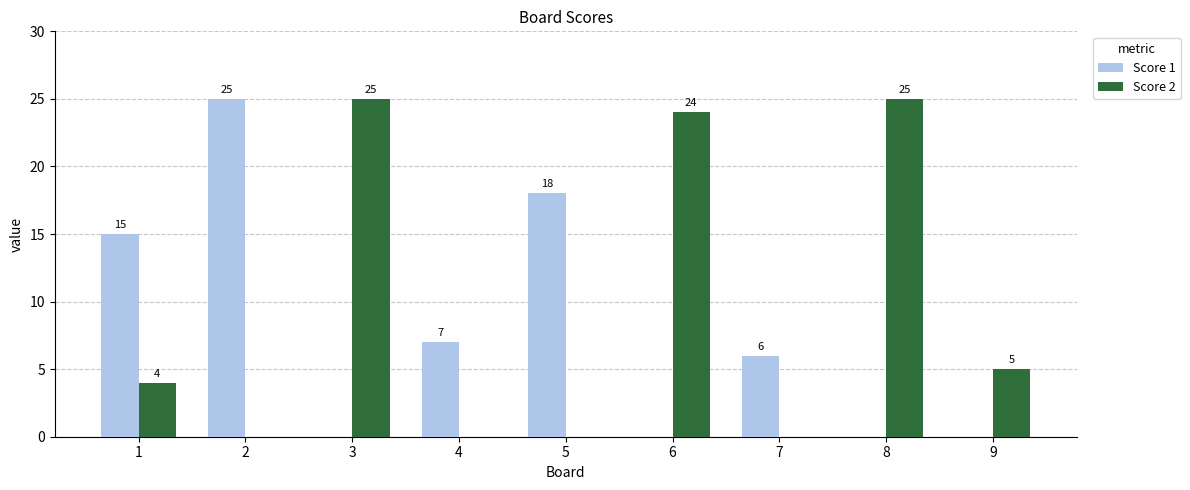

Are the bars horizontal?

No